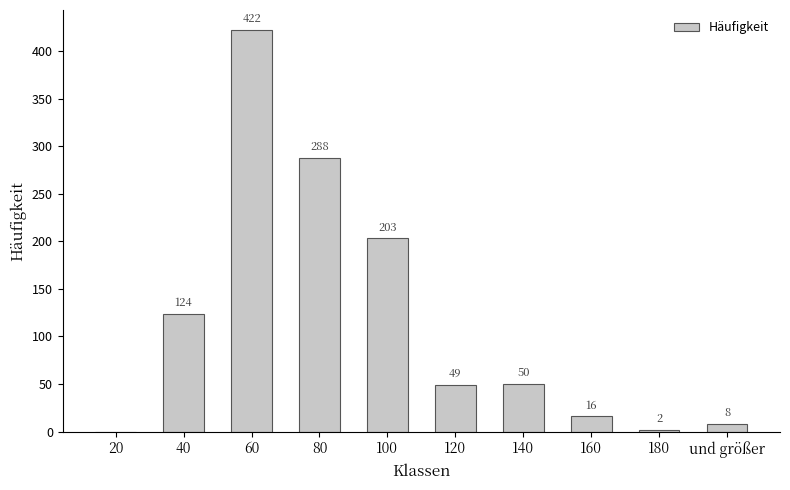

How many data points does each series have?

10